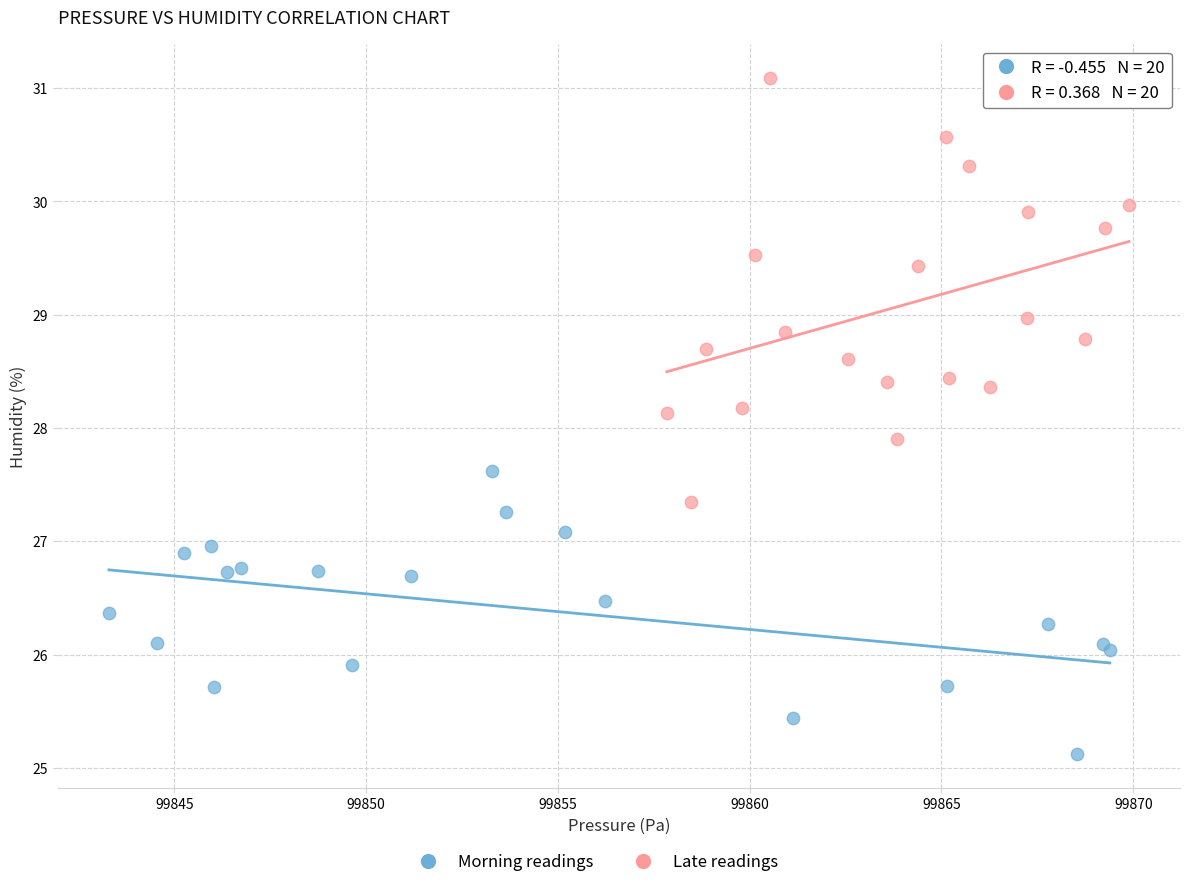

Which series contains the highest Y value?

Late readings